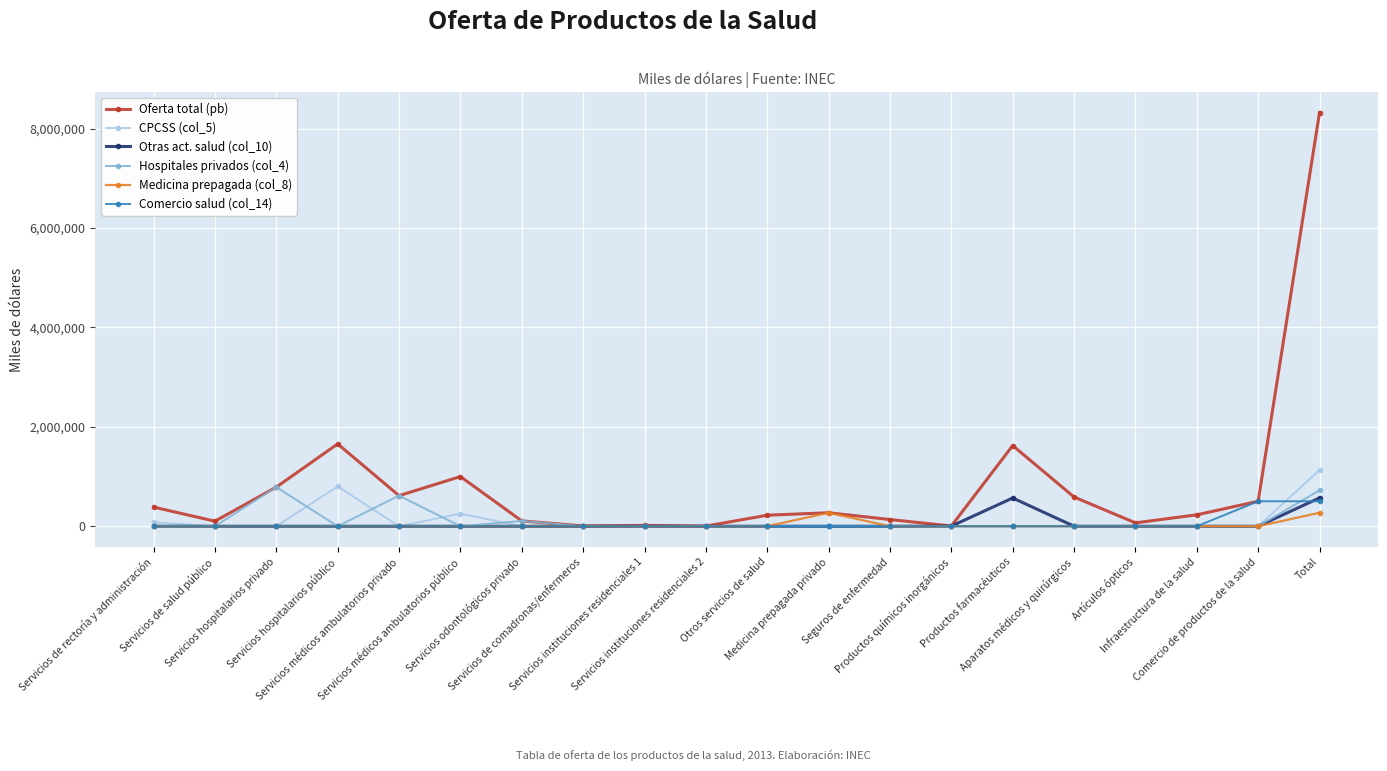

What is the difference between the Otras act. salud (col_10) values at Artículos ópticos and Total?

570803